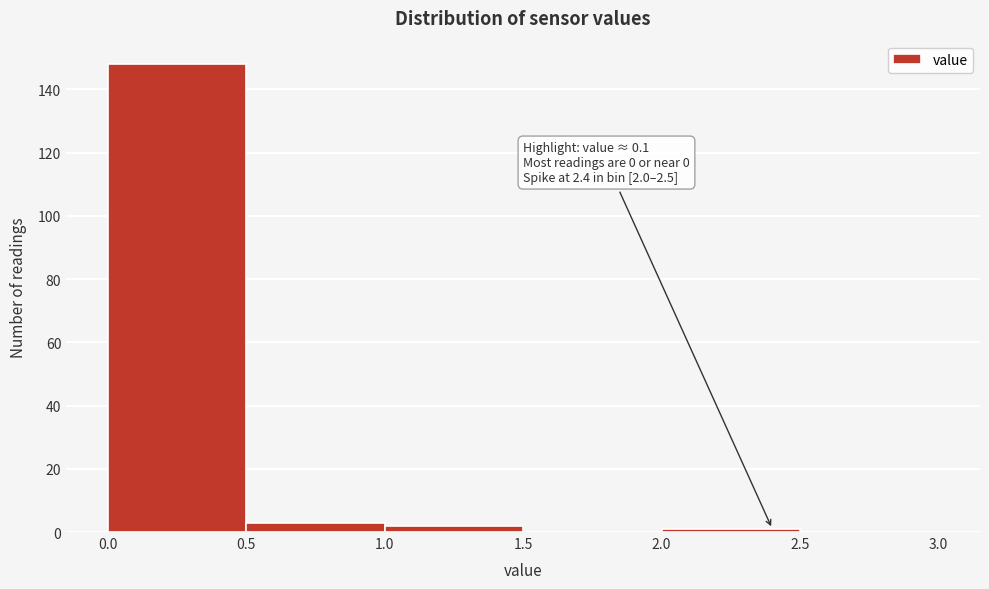

Which range on the x-axis has the tallest bar?

0.0 to 0.5